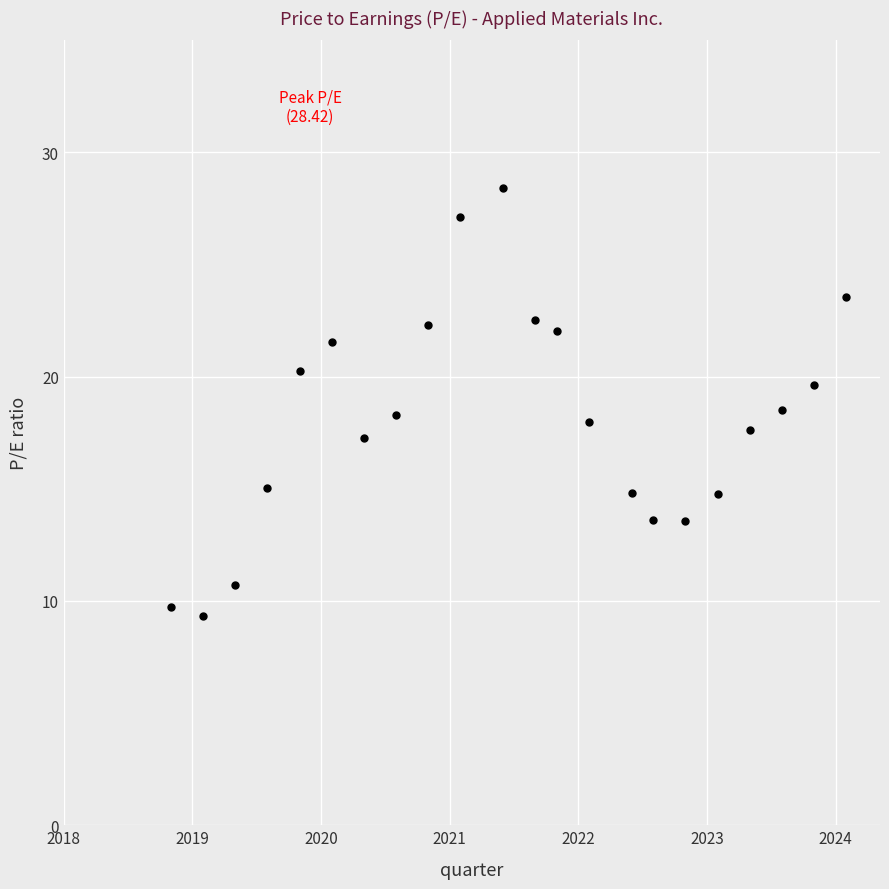

What is the range of Y values (max minus min)?

19.1